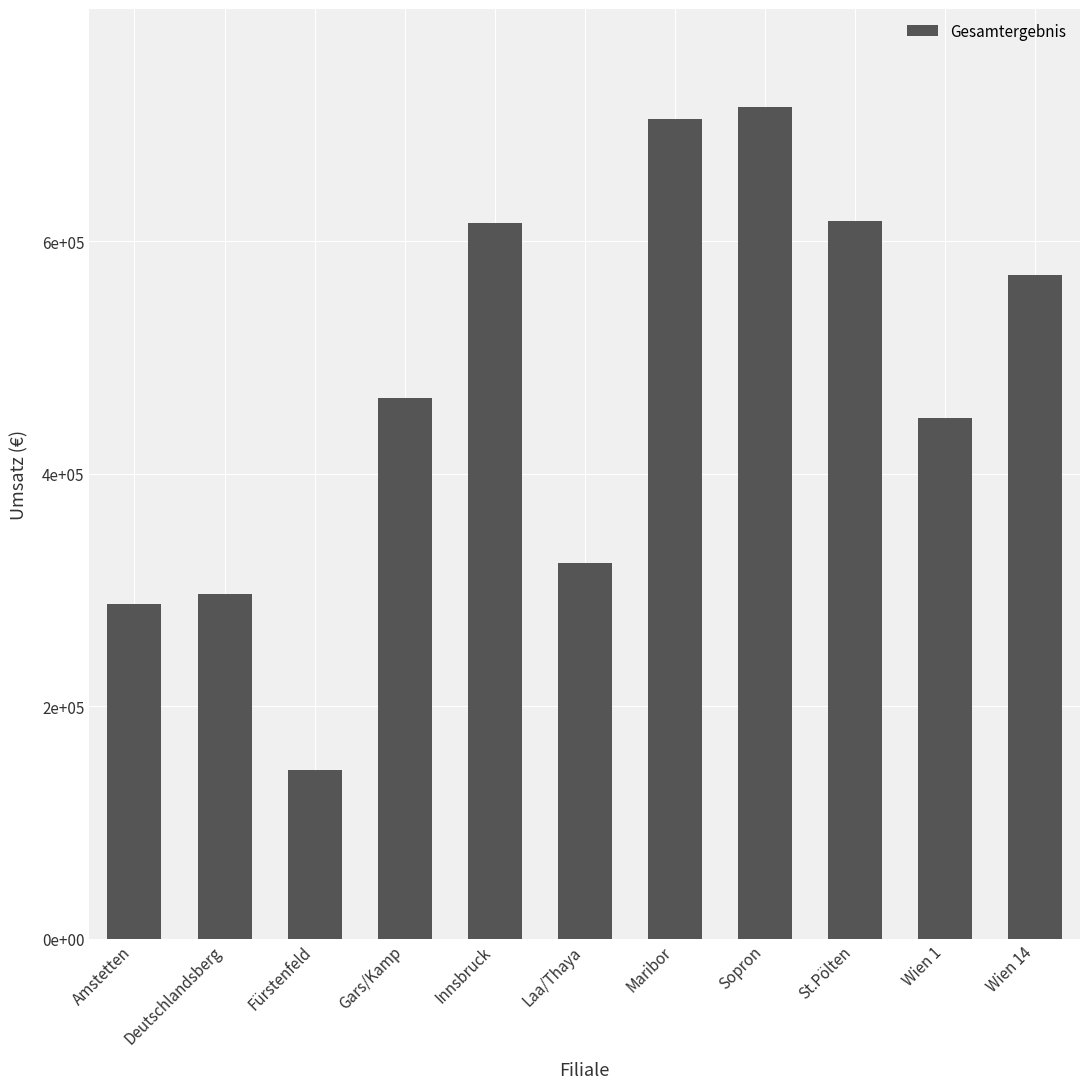

Are the bars horizontal?

No